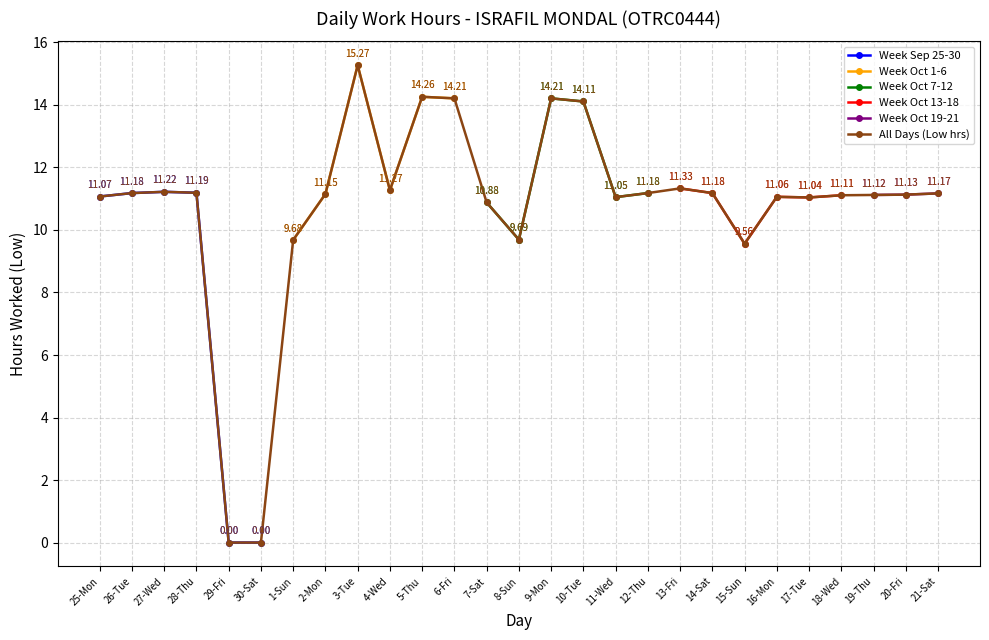

At which category does Week Sep 25-30 reach its first local peak?

27-Wed